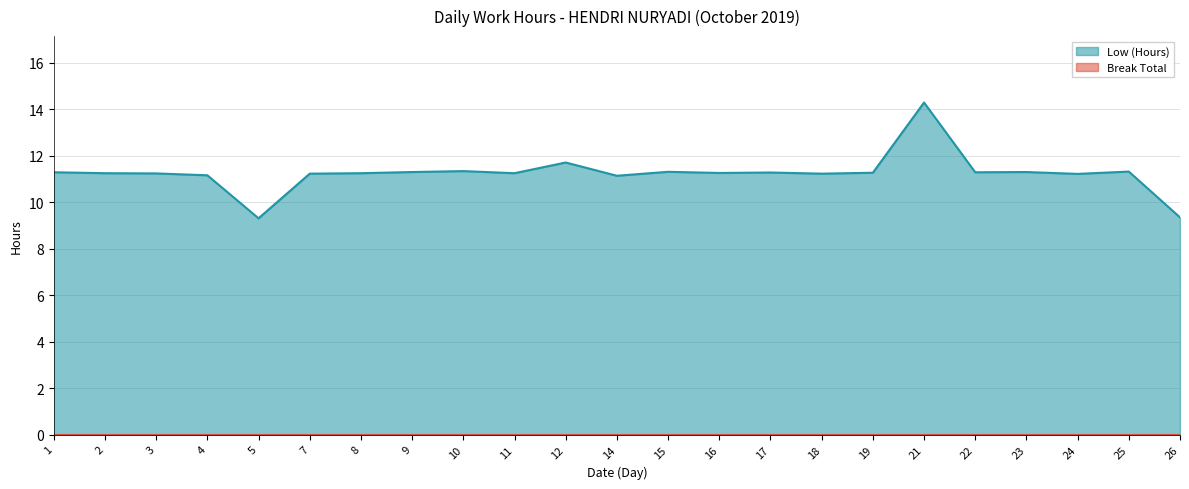

Approximately how many times larger is the value at 8 compared to 21?

0.8